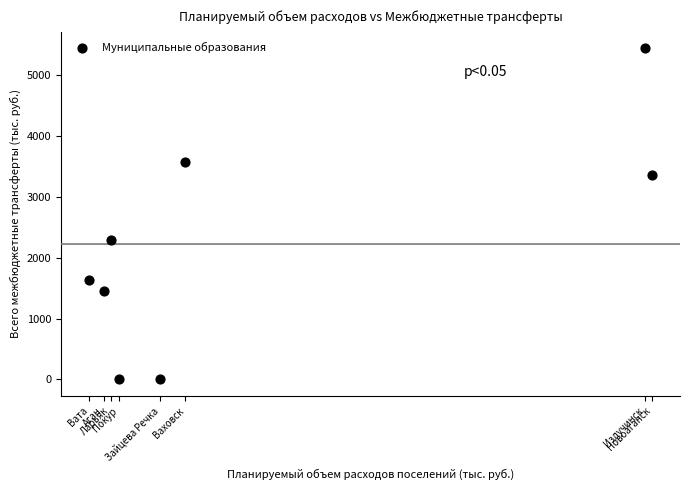

What is the range of Y values (max minus min)?

5438.9